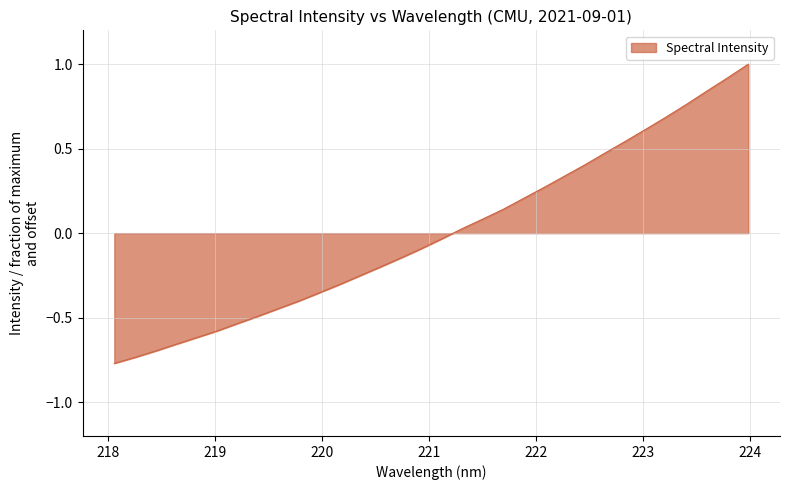

What is the greatest value displayed?

1.0